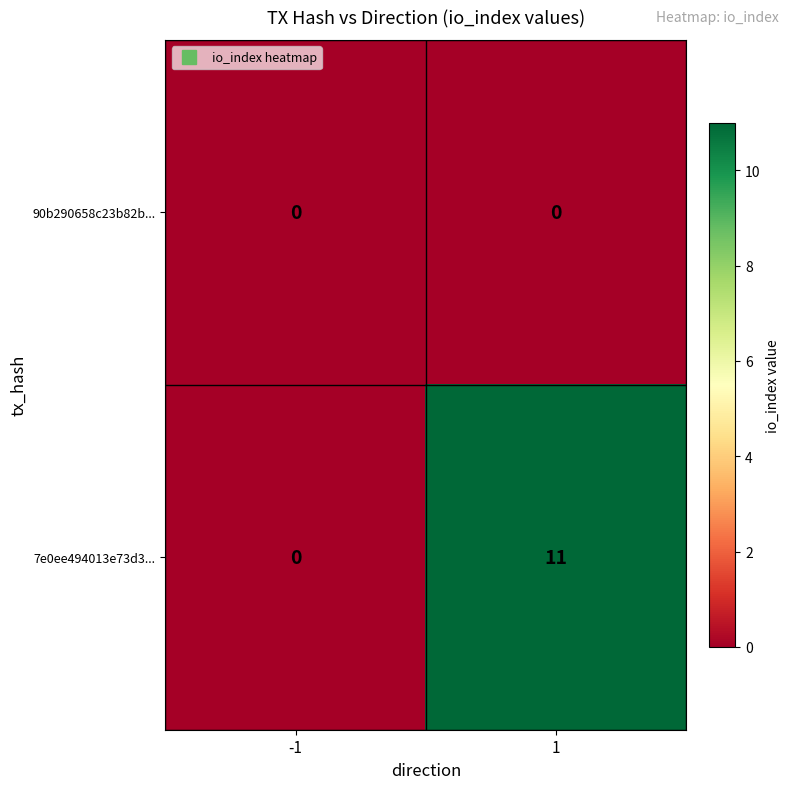

Which series has the largest range (max minus min)?

7e0ee494013e73d3...